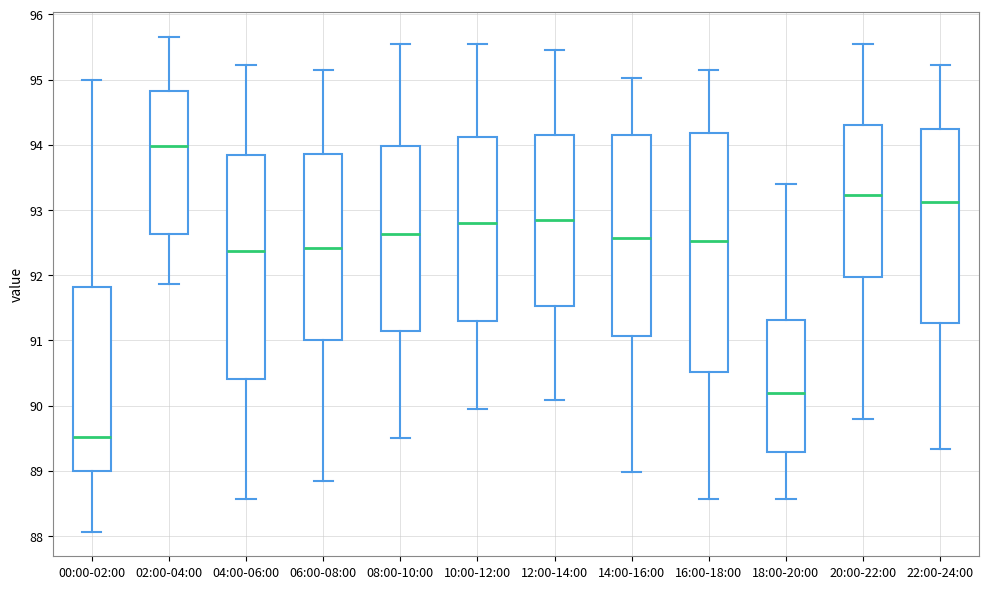

Which box is the tallest, from its lower edge to its upper edge?

16:00-18:00